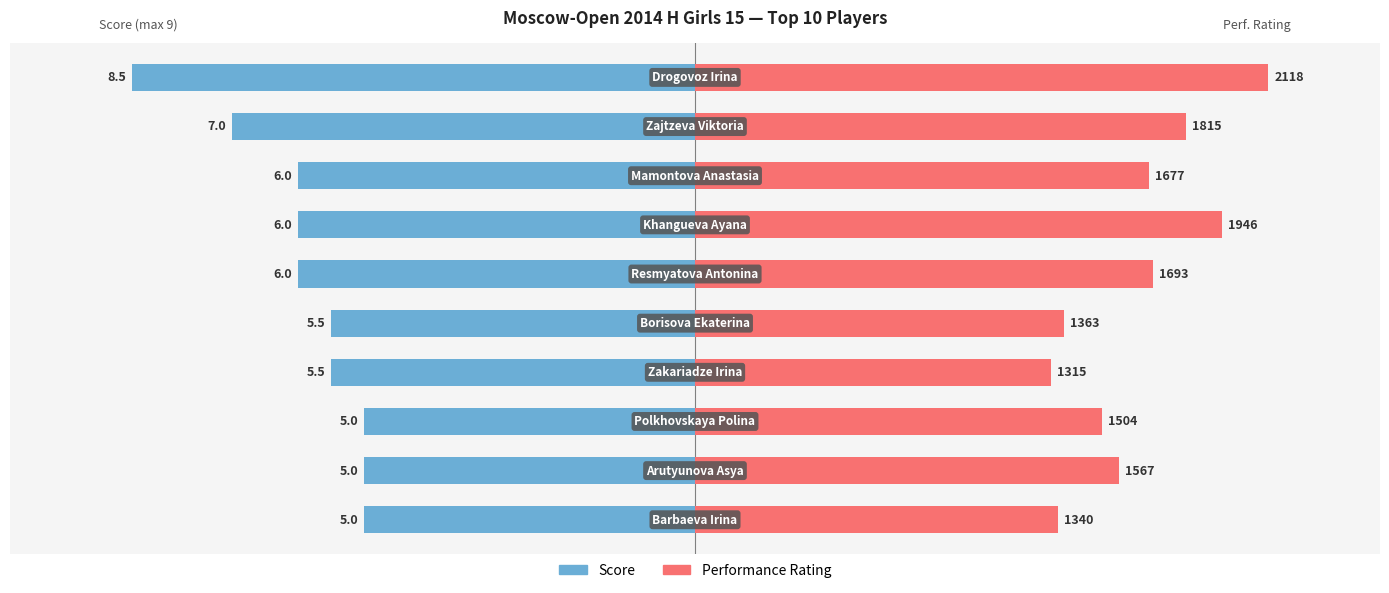

The value of Performance Rating at 0 is 0.4. True or false?

False